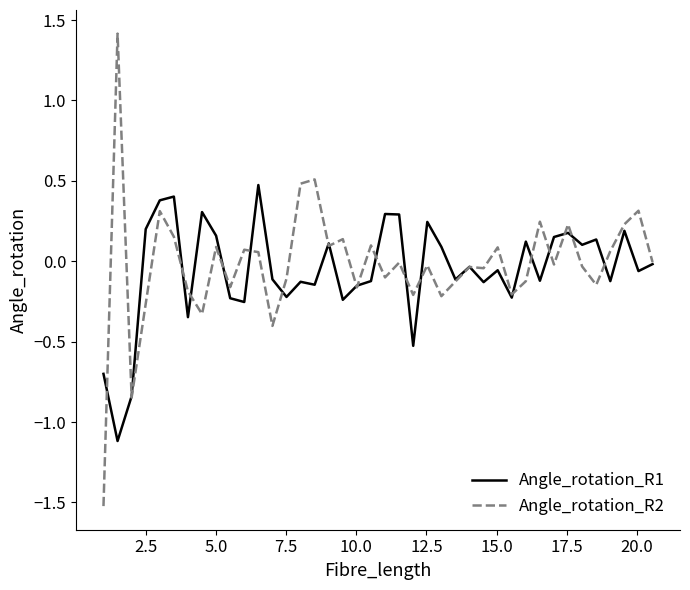

What is the highest value of the Angle_rotation_R1 series?

0.5